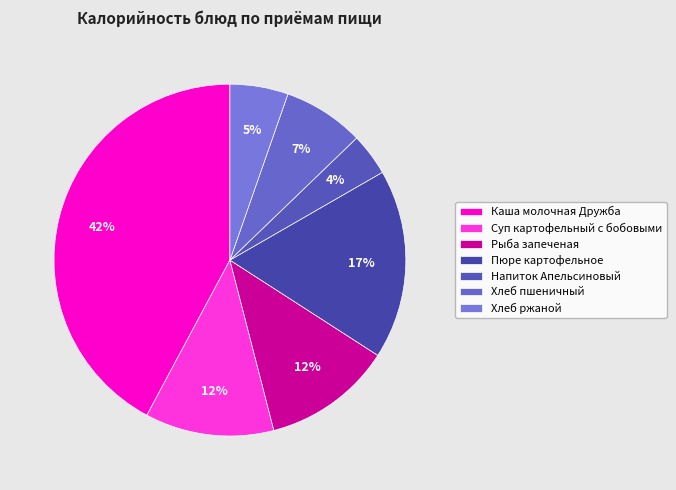

Which category has the smallest portion of the pie?

Напиток Апельсиновый